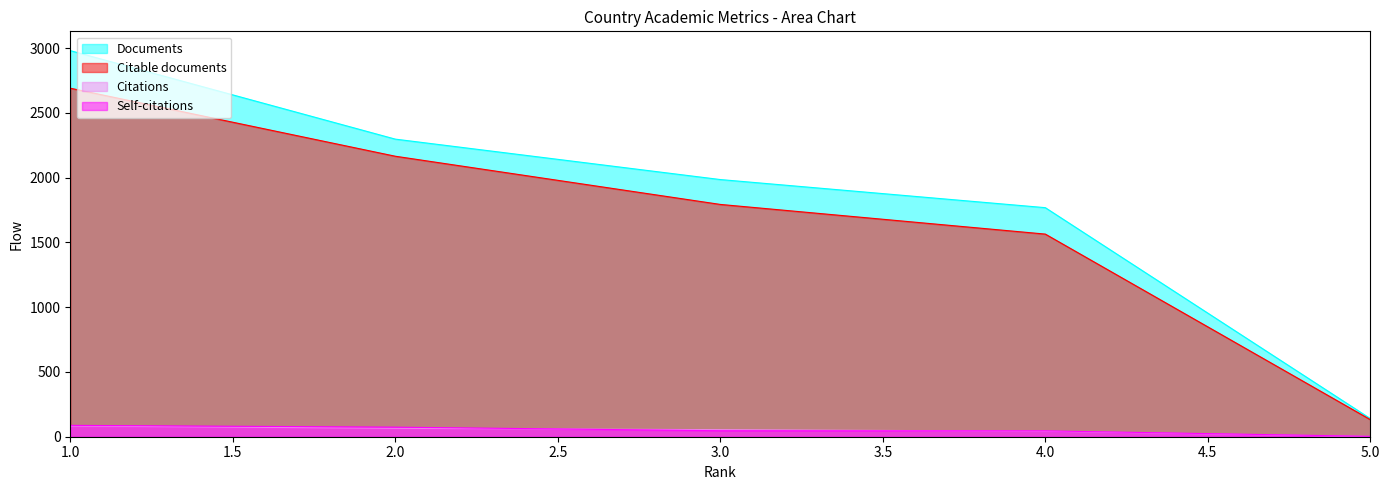

True or false: Documents has more than 0 points higher than both neighbors.

False